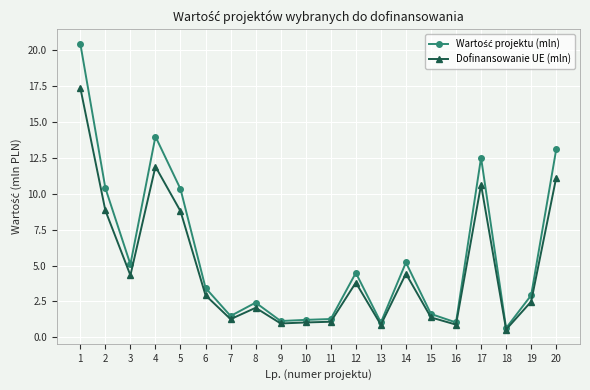

Which category has the lowest value across all series?

18